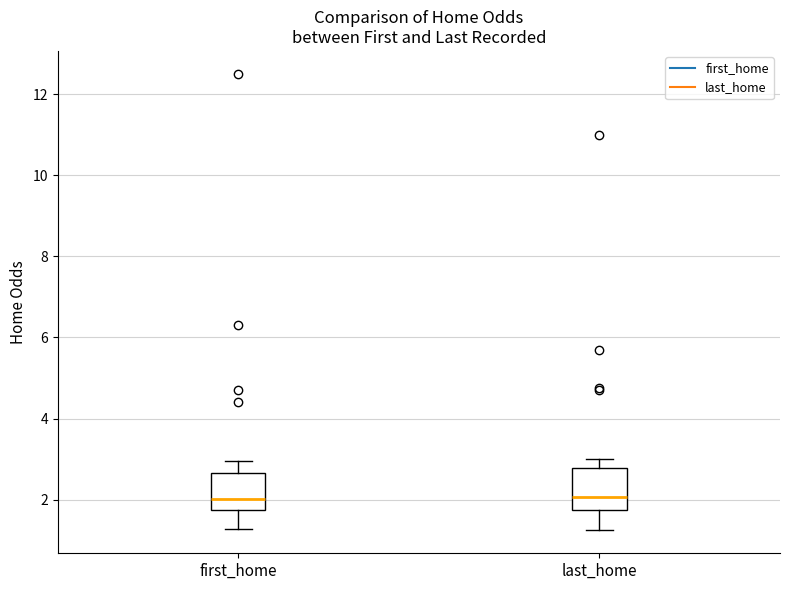

Reading left to right, transcribe this box plot: for each box, give where its median line is, the range the box spans, and where its two whiskers end, as read against the y-axis. The values are not printed on the chart, so give them approximately, as read against the axis.

first_home: median 2.0, box 1.8 to 2.6, whiskers 1.2 to 3.0
last_home: median 2.0, box 1.8 to 2.8, whiskers 1.2 to 3.0